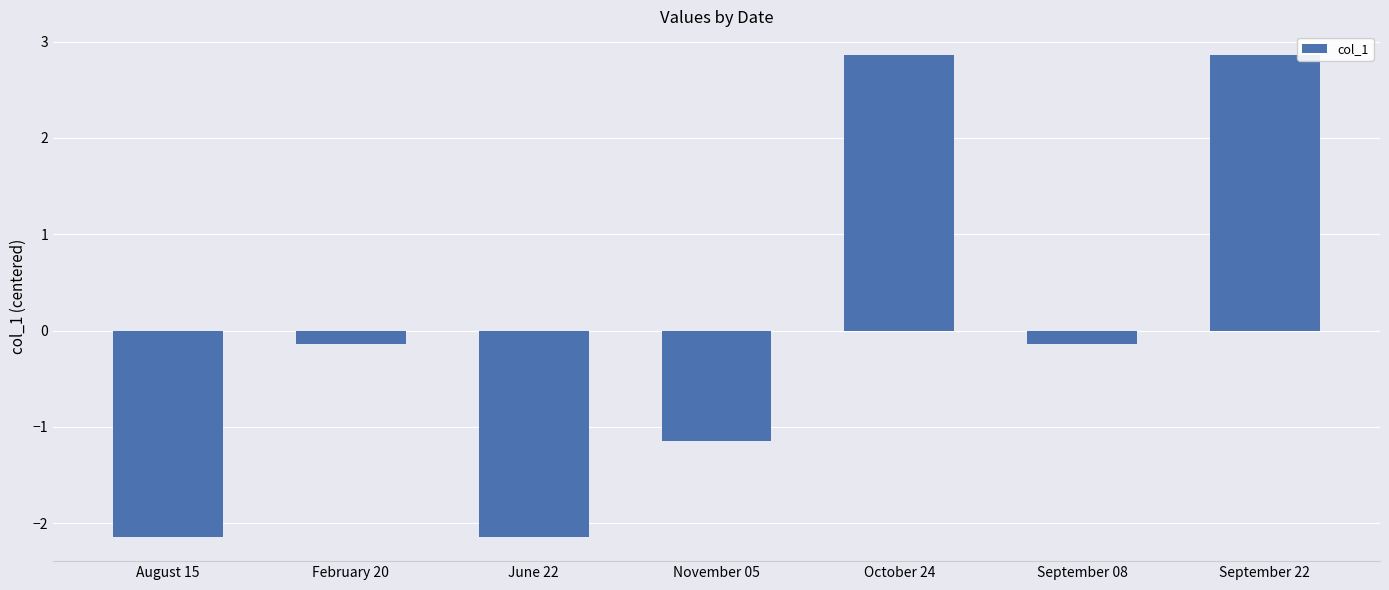

What is the difference between the second highest and minimum values?

5.0